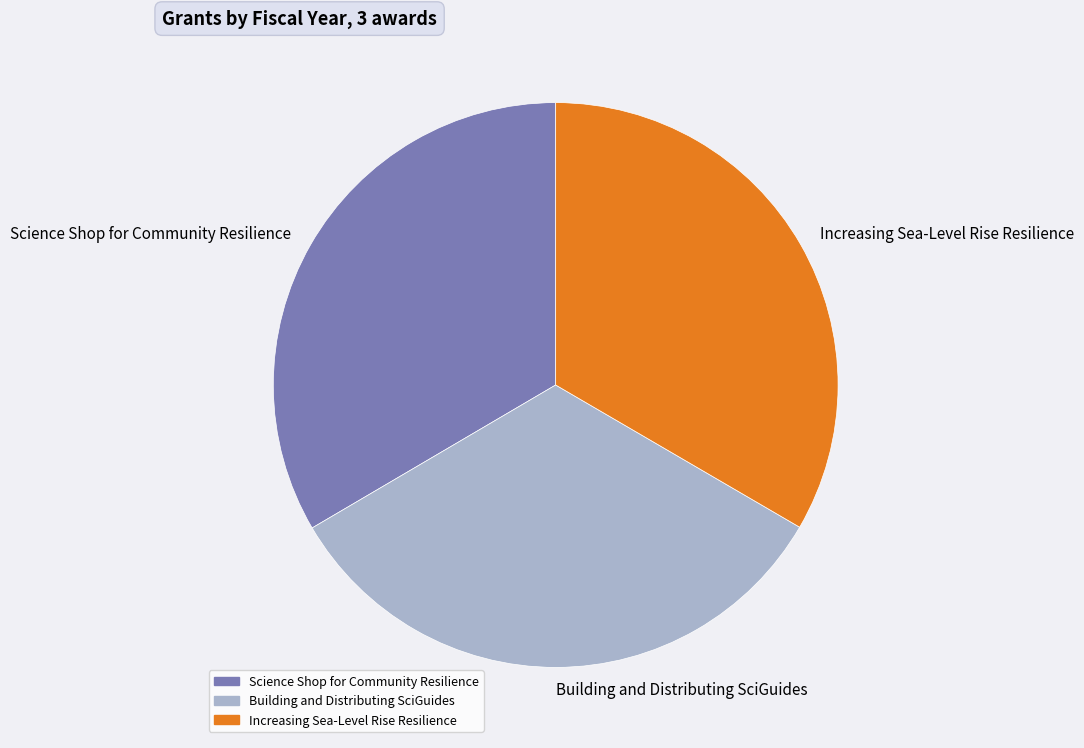

Combined, do Science Shop for Community Resilience and Building and Distributing SciGuides account for over 50%?

Yes